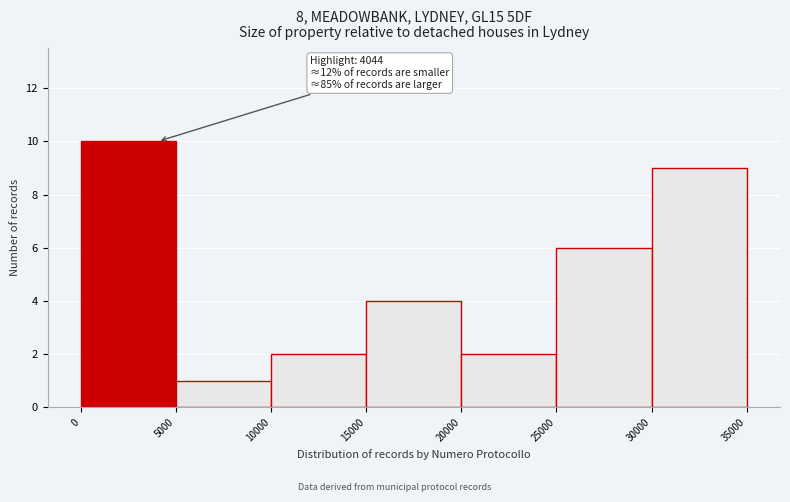

Over which range of the x-axis is the bar tallest?

0 to 5000